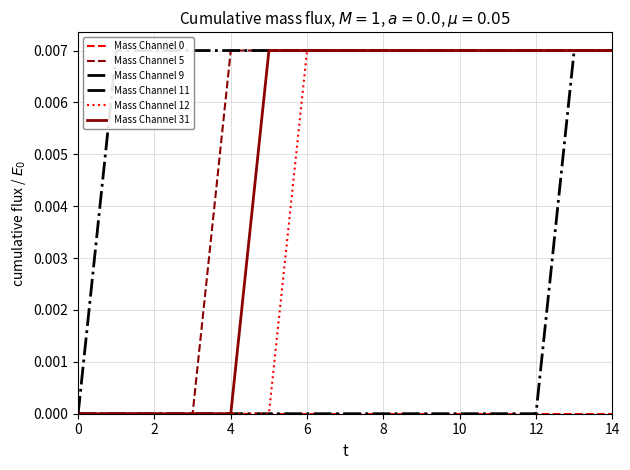

What are all the series names shown in the legend?

Mass Channel 0, Mass Channel 5, Mass Channel 9, Mass Channel 11, Mass Channel 12, Mass Channel 31